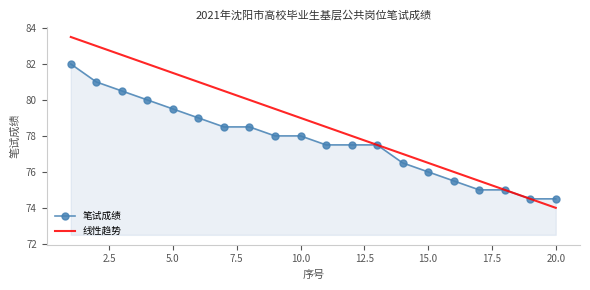

What is the sum of all 笔试成绩 values?

1554.5